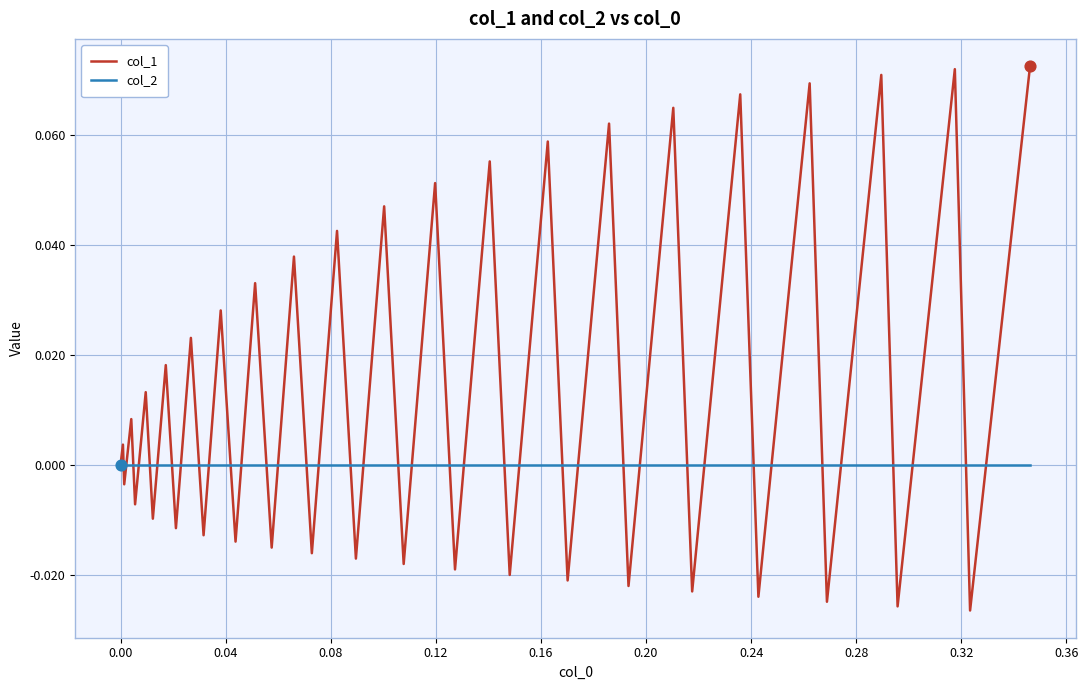

Which series has the largest total across all categories?

col_1